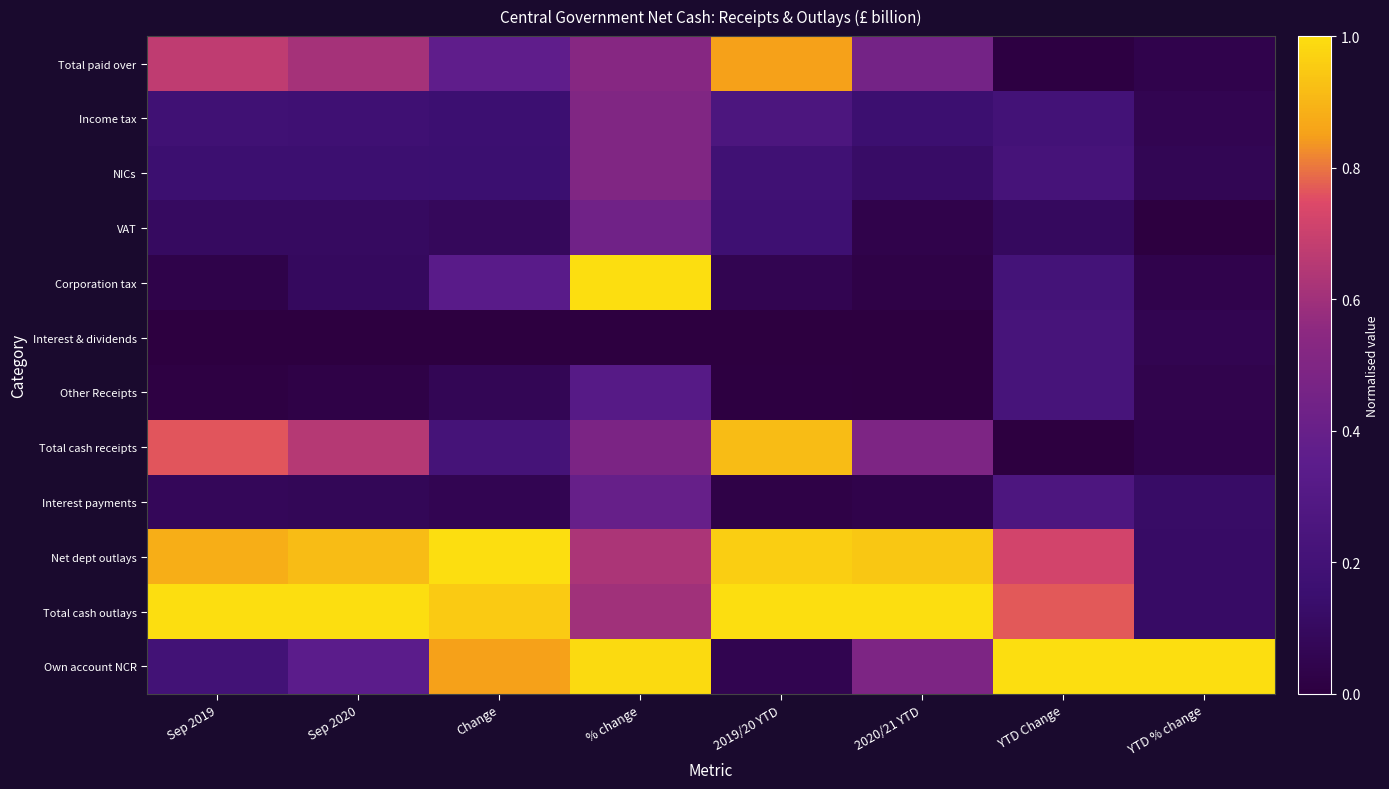

What is the difference between the highest and lowest values at YTD Change?

1.0